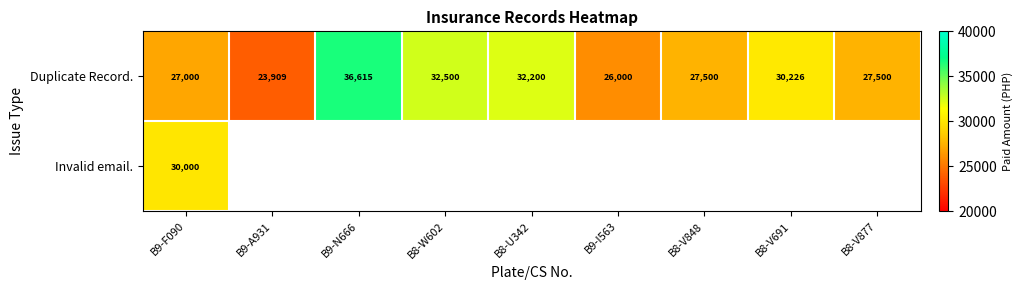

Which category has the lowest value in the Duplicate Record. series?

B9-A931